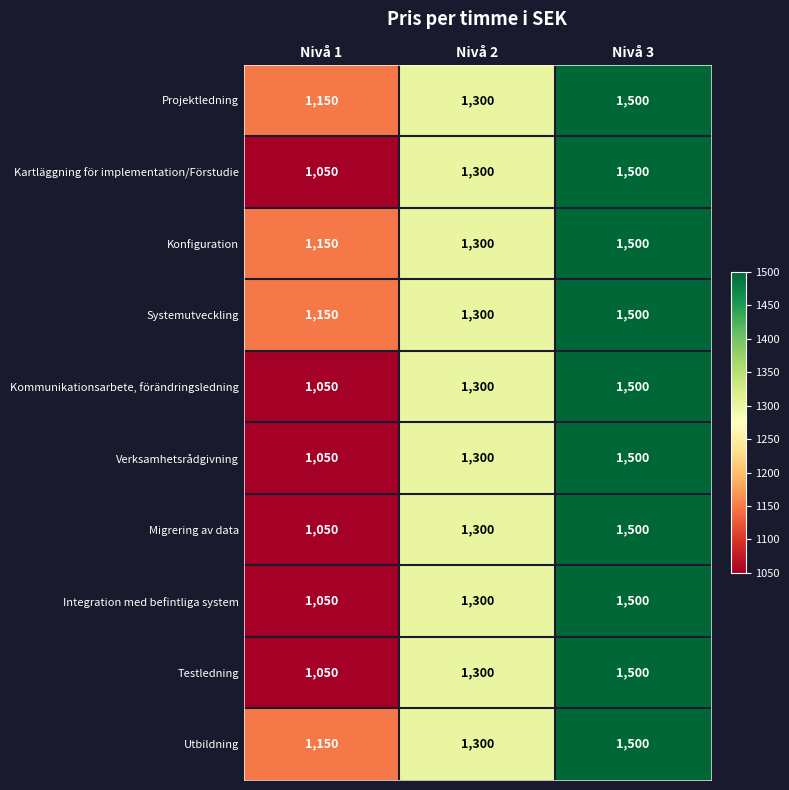

Read the Kommunikationsarbete, förändringsledning value at Nivå 1, to the nearest 5.

1050